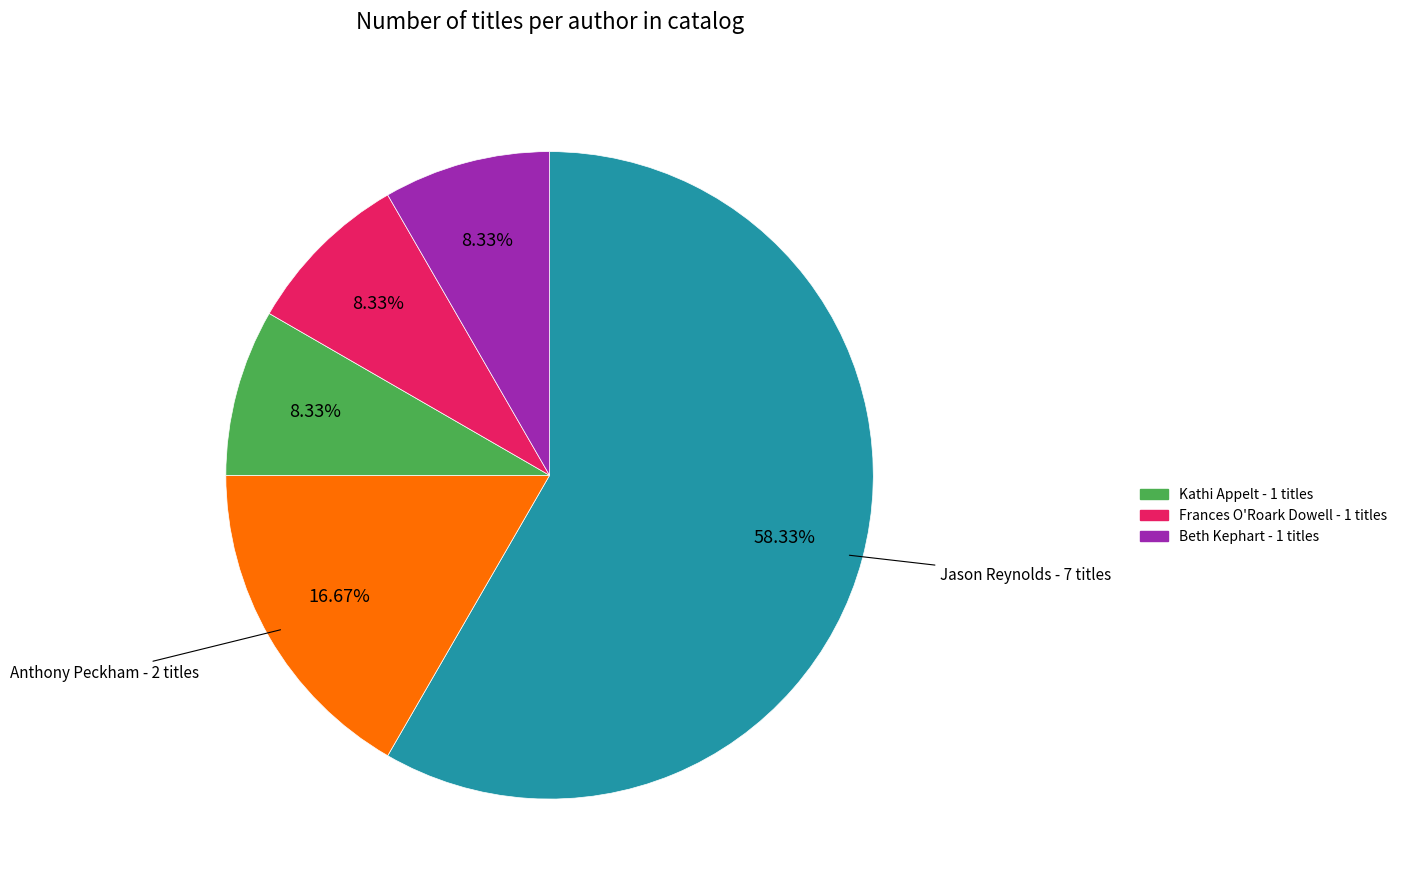

Is there any slice that represents more than half of the pie?

Yes